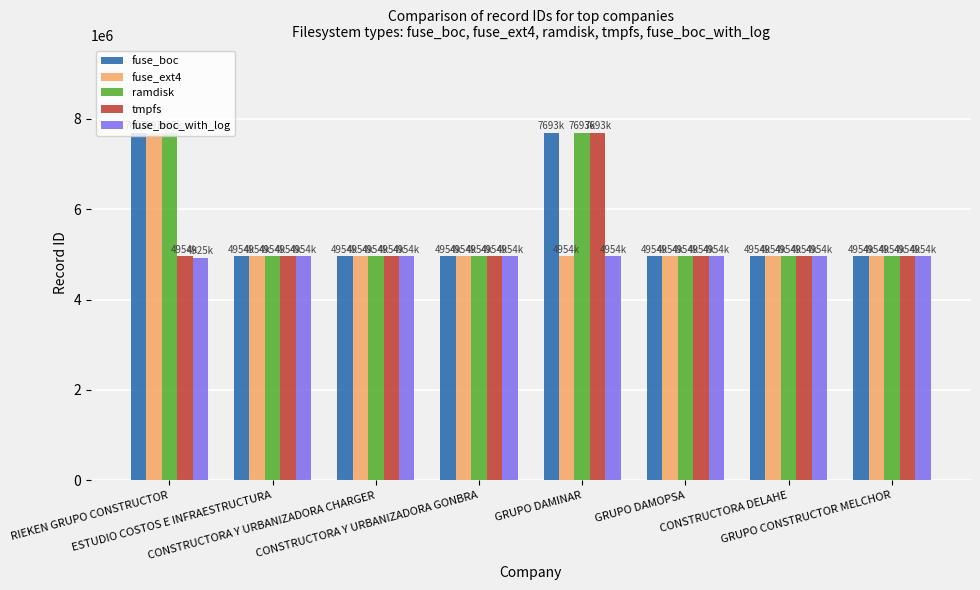

Does the chart contain stacked bars?

No